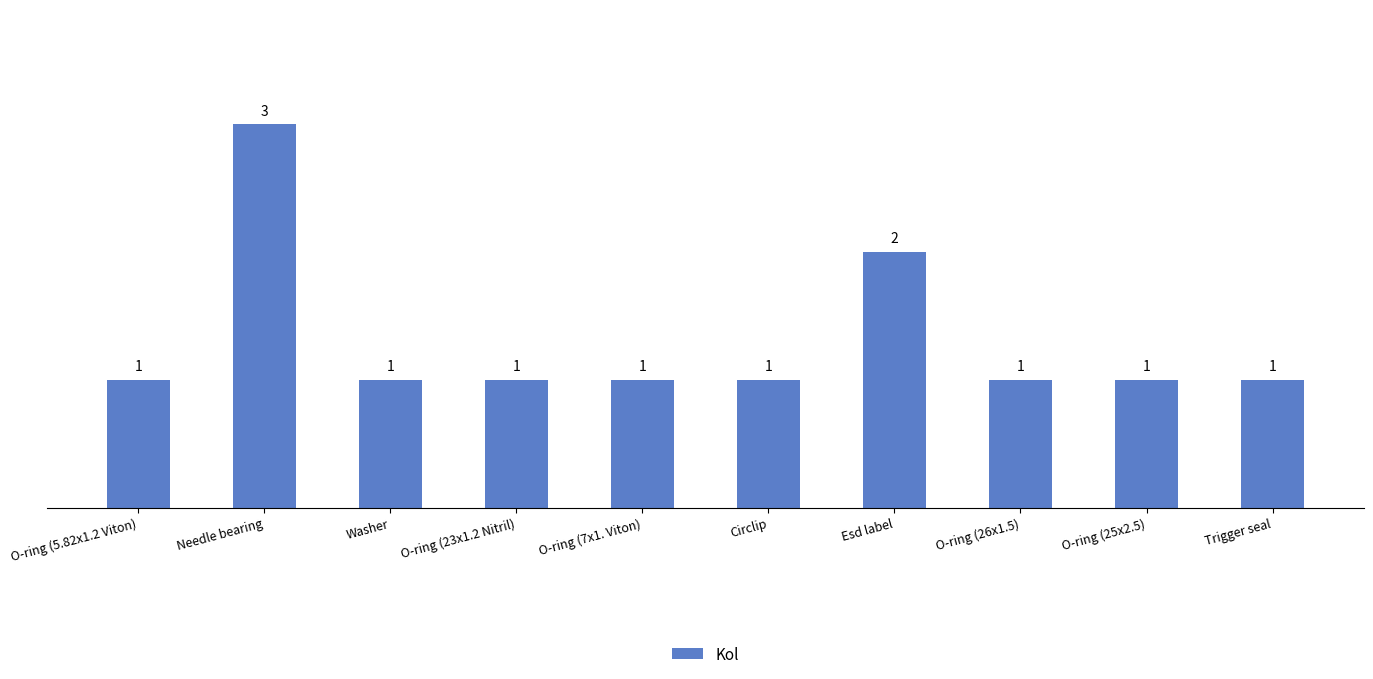

How many categories are shown in the chart?

10